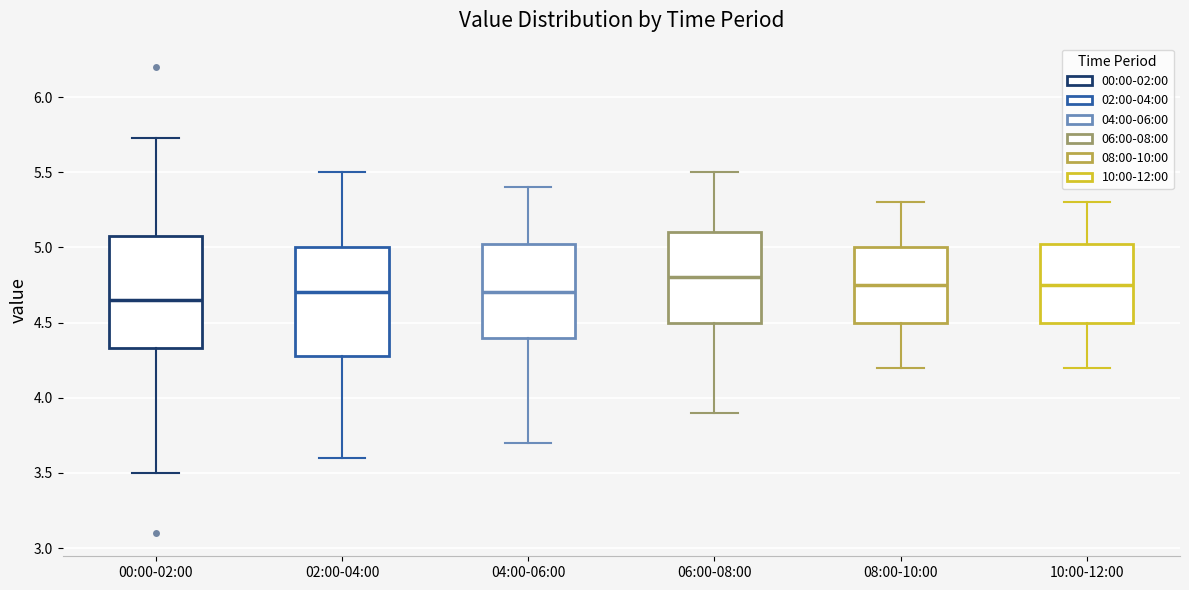

Where does the median line of the box for 02:00-04:00 sit on the y-axis? The values are not printed on the chart, so give them approximately, as read against the axis.

4.70